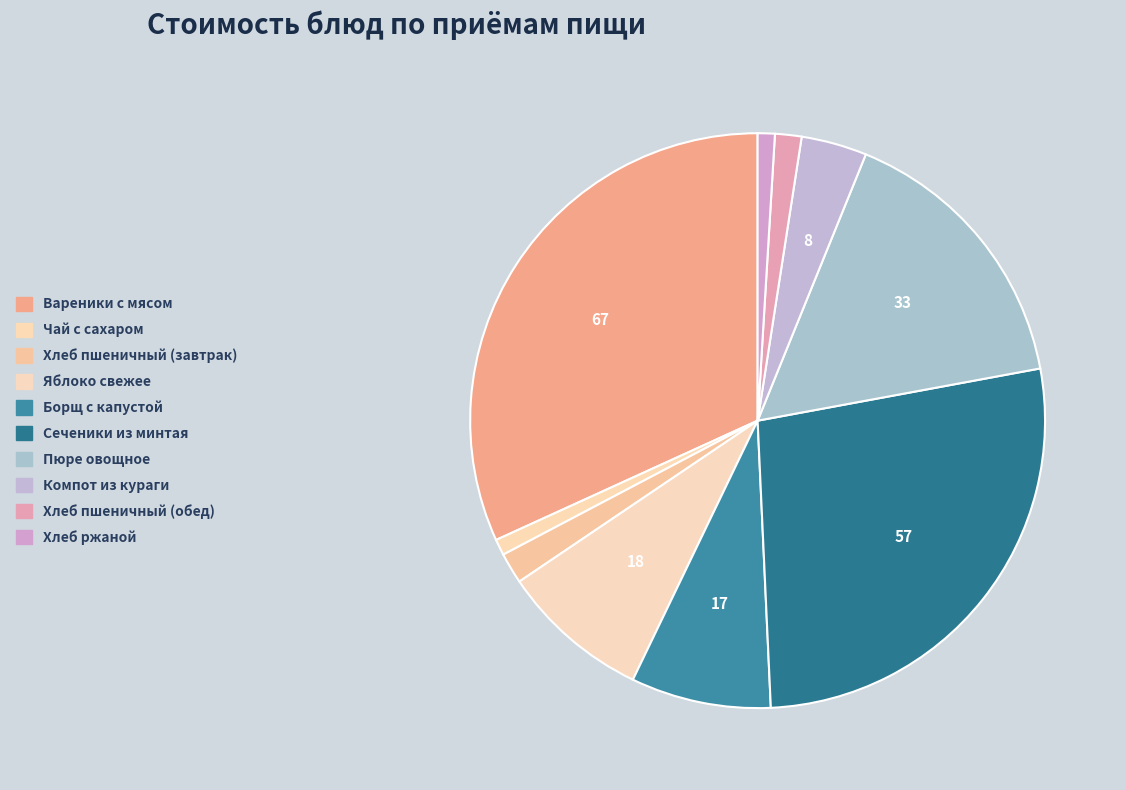

What is the total percentage of Борщ с капустой and Хлеб пшеничный (завтрак)?

9.6%